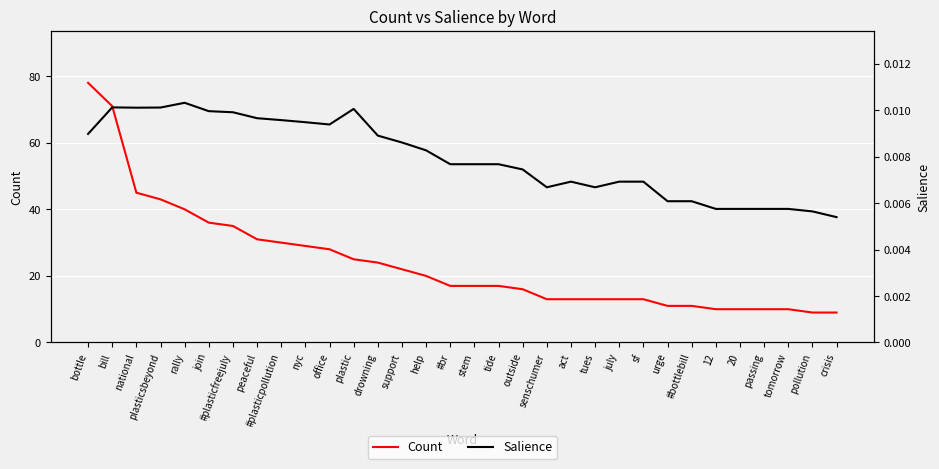

What is the total value across all series at national?

45.0